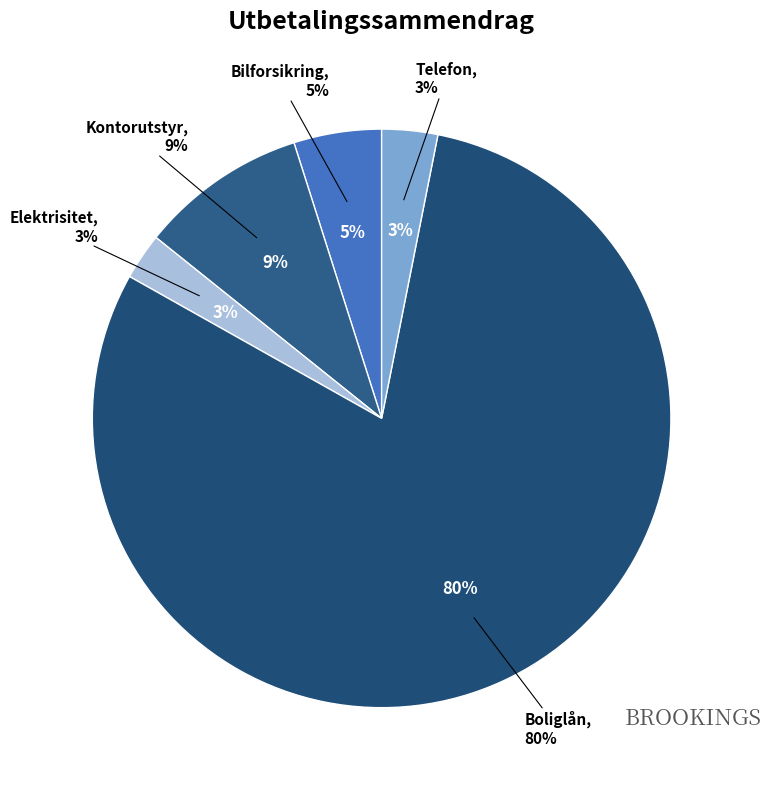

The Telefon slice represents 1% of the pie. True or false?

False